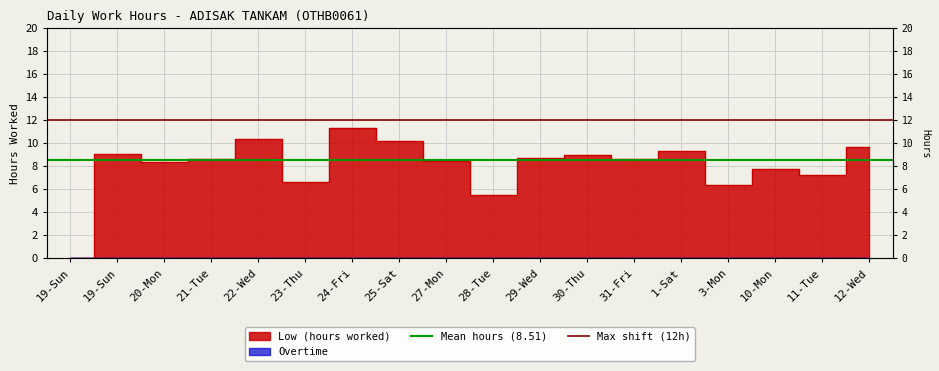

Which category has the highest value in the Max shift (12h) series?

19-Sun